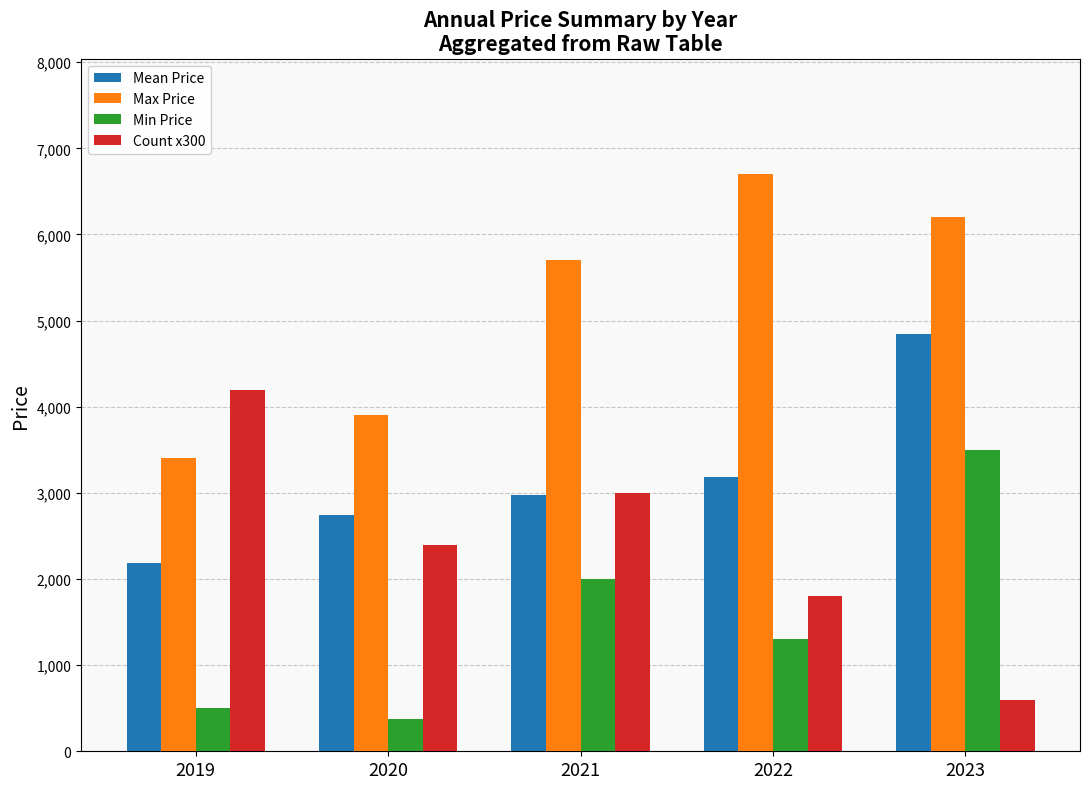

What is the difference between the second highest and second lowest values in the Mean Price series?

435.8